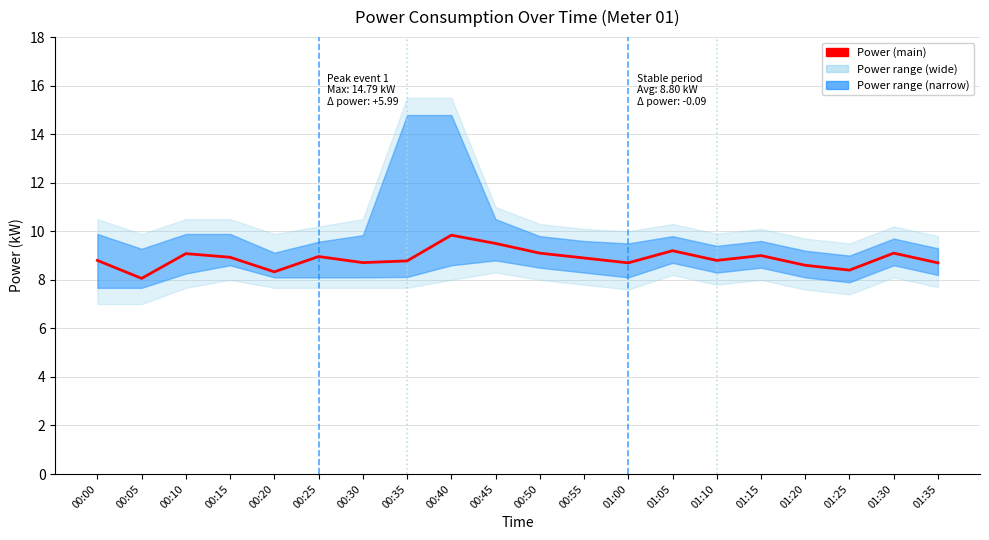

Where is the first local maximum?

00:10